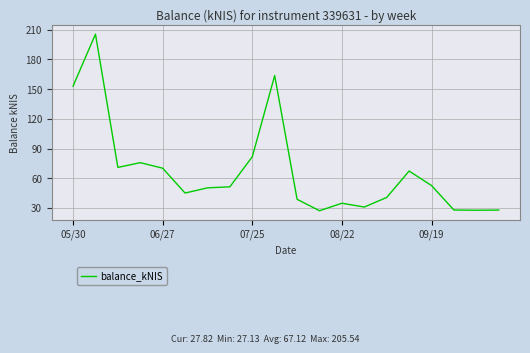

What is the minimum value shown in the chart?

27.1